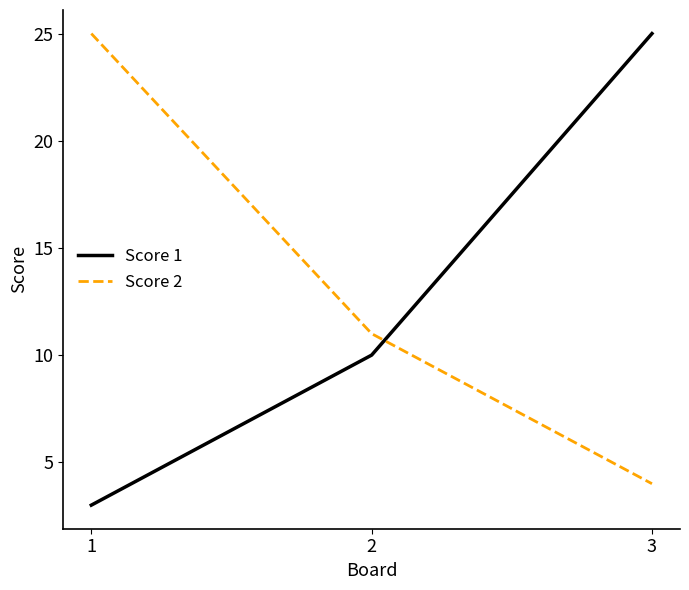

Count the number of categories in the chart.

3